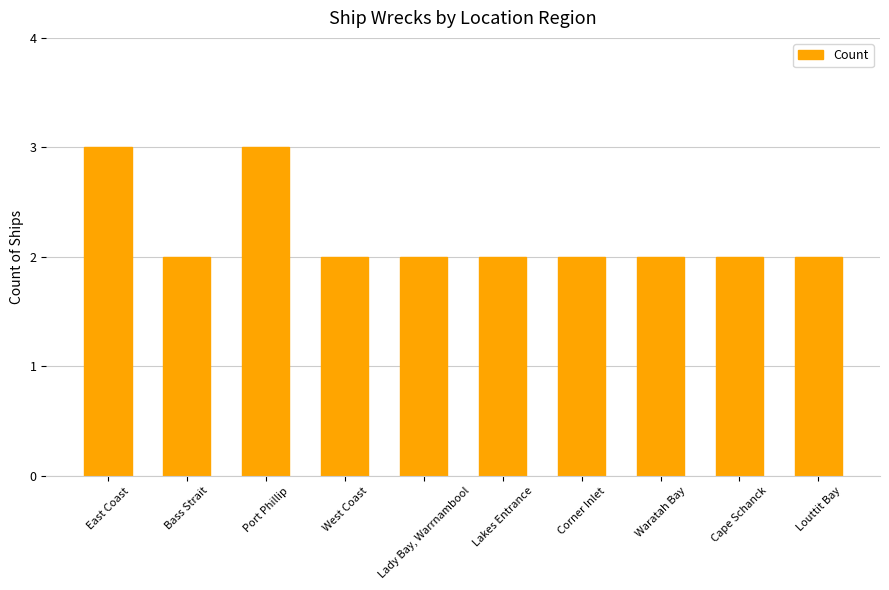

What is the label of the 10th bar from the right?

East Coast